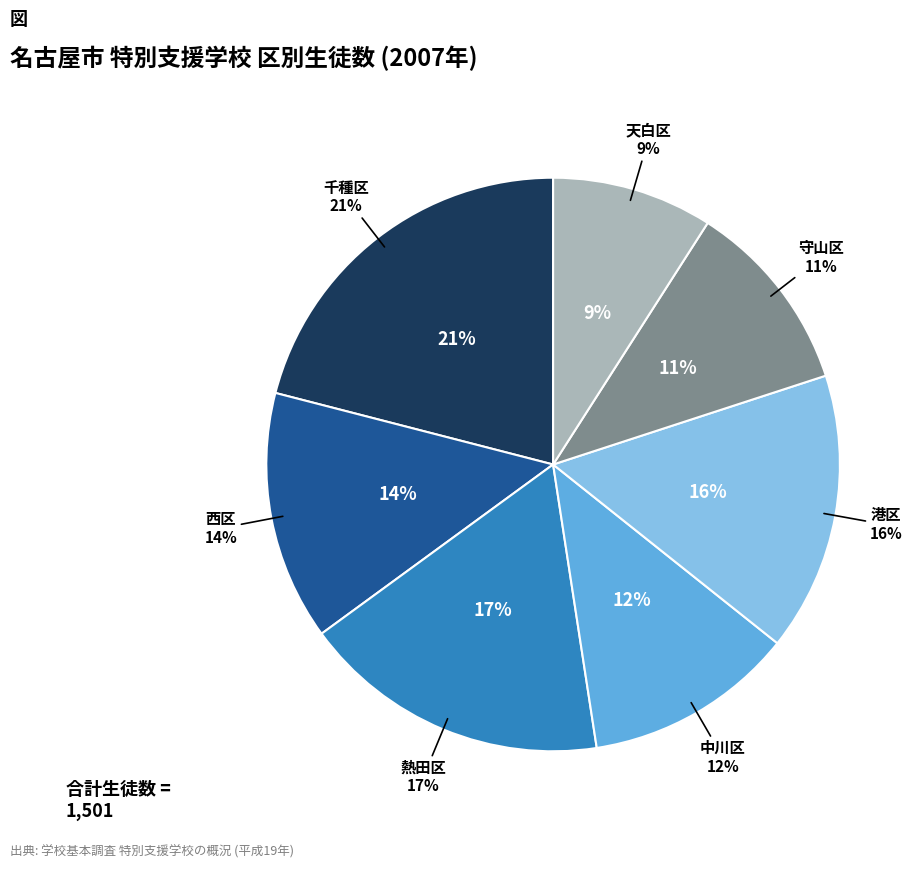

What is the smallest slice in the pie chart?

天白区